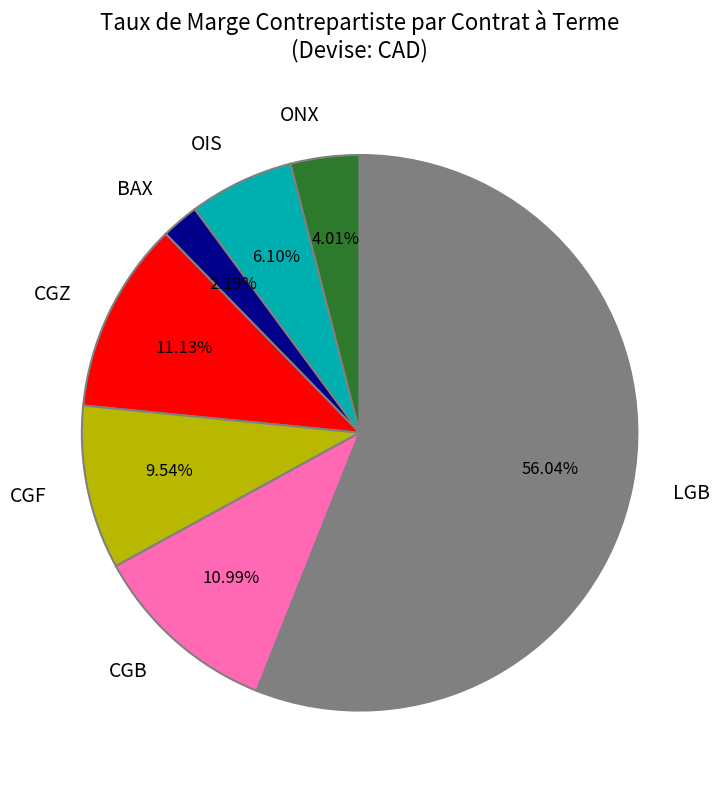

To the nearest percent, what is the difference between the CGB and OIS slice percentages?

5%